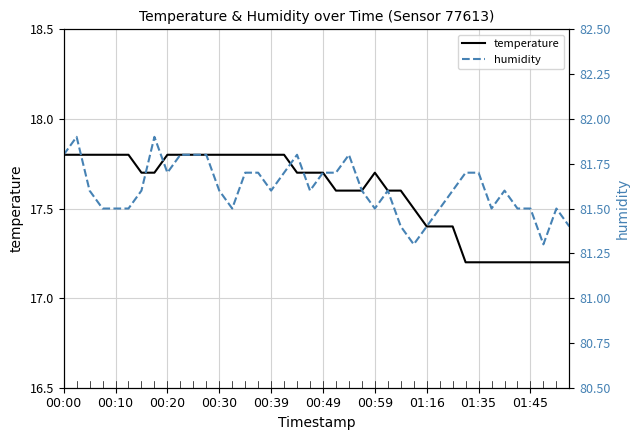

Which series has the largest total across all categories?

humidity